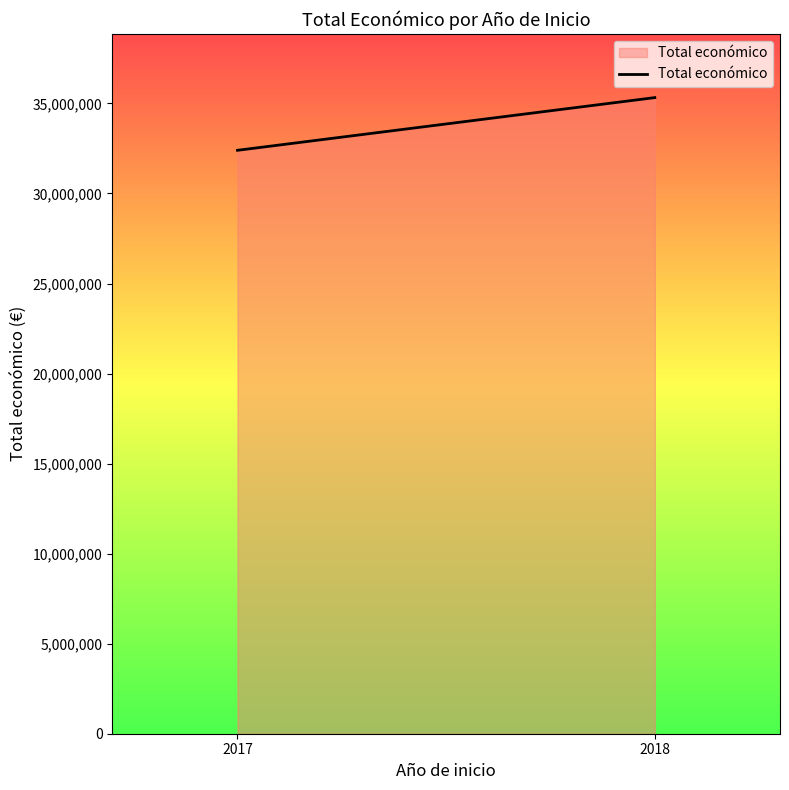

At which category does the chart reach its peak across all series?

2018